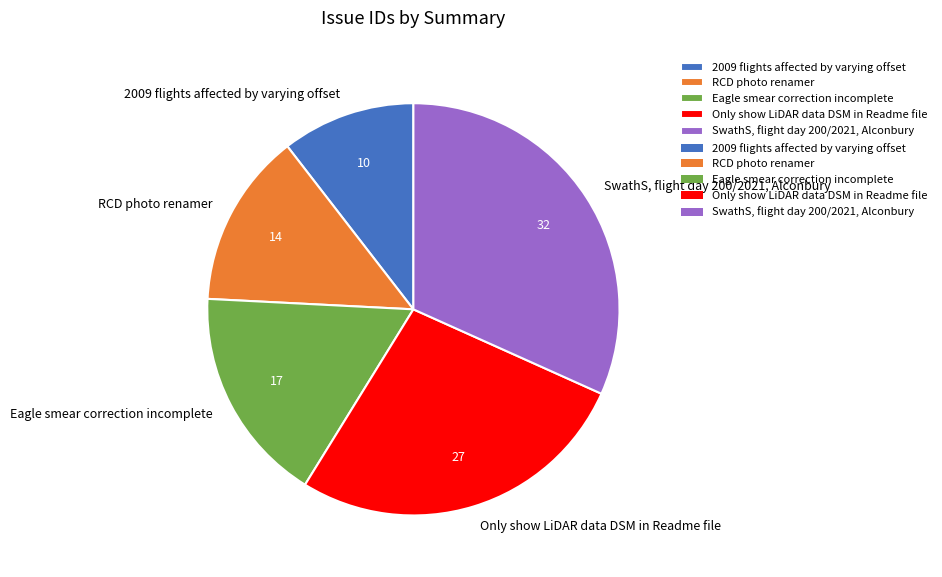

Is Only show LiDAR data DSM in Readme file the majority of the pie?

No